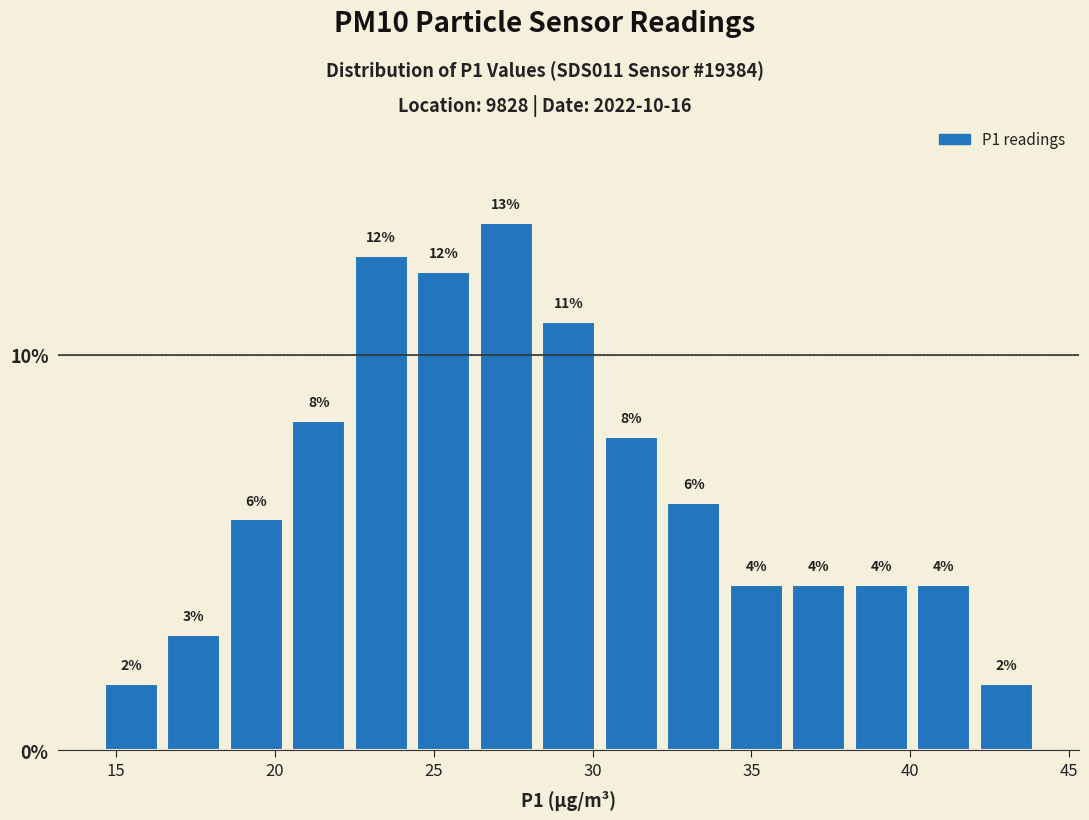

Around what value on the x-axis is the tallest bar? Give the approximate position of its centre, as read against the axis.

27.5